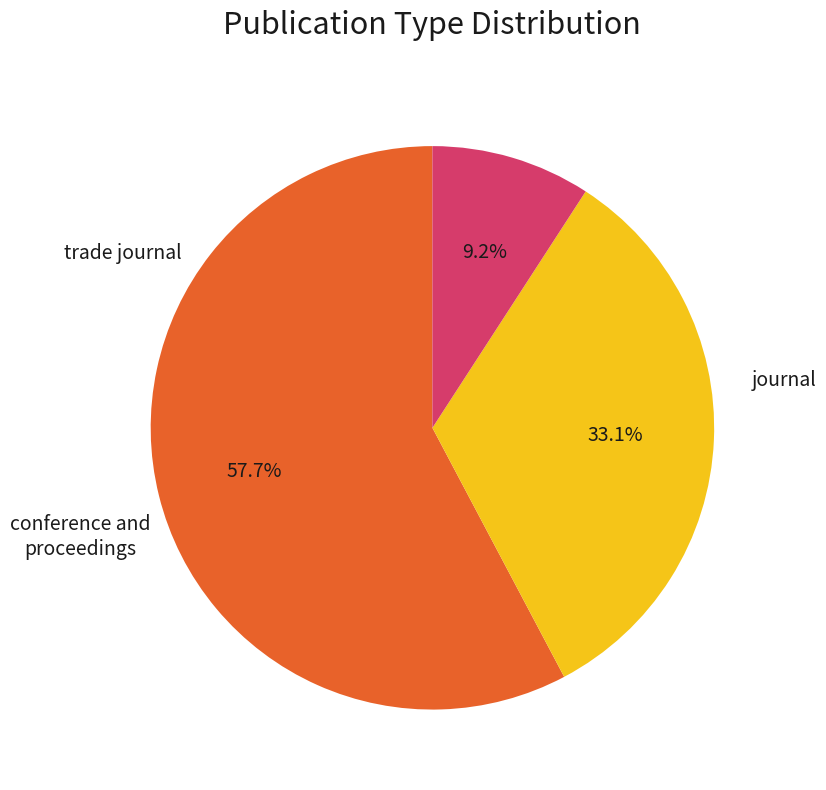

Does any single category account for the majority?

Yes